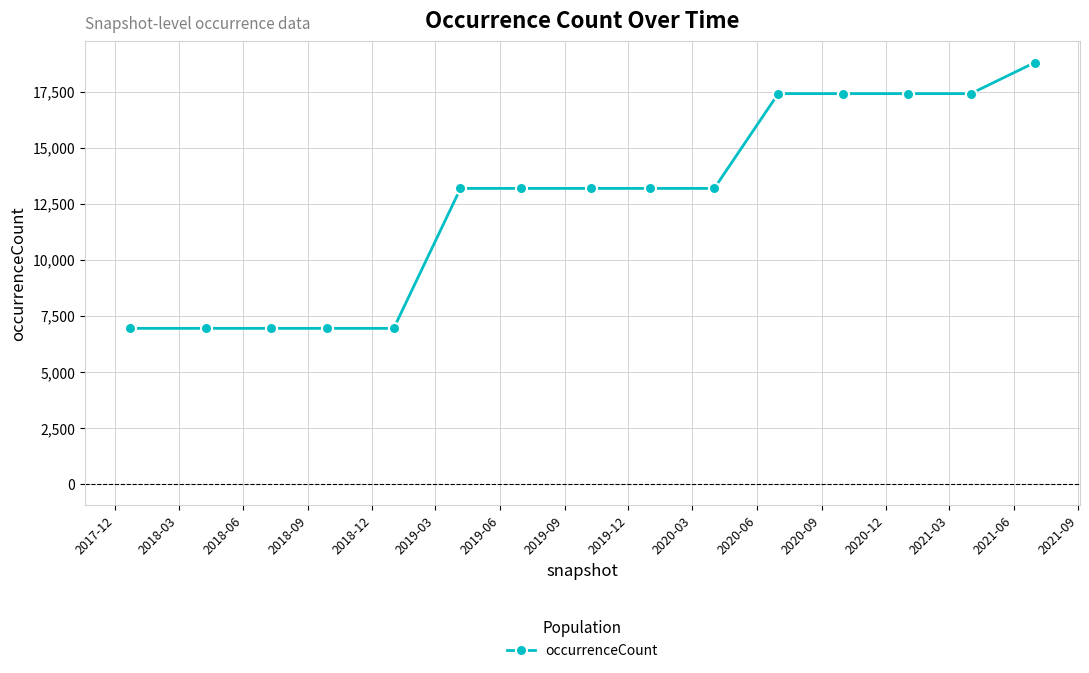

Reading left to right, what are all the values shown in this chart?

6945	6945	6945	6945	6945	13190	13190	13190	13190	13190	17419	17419	17419	17419	18806